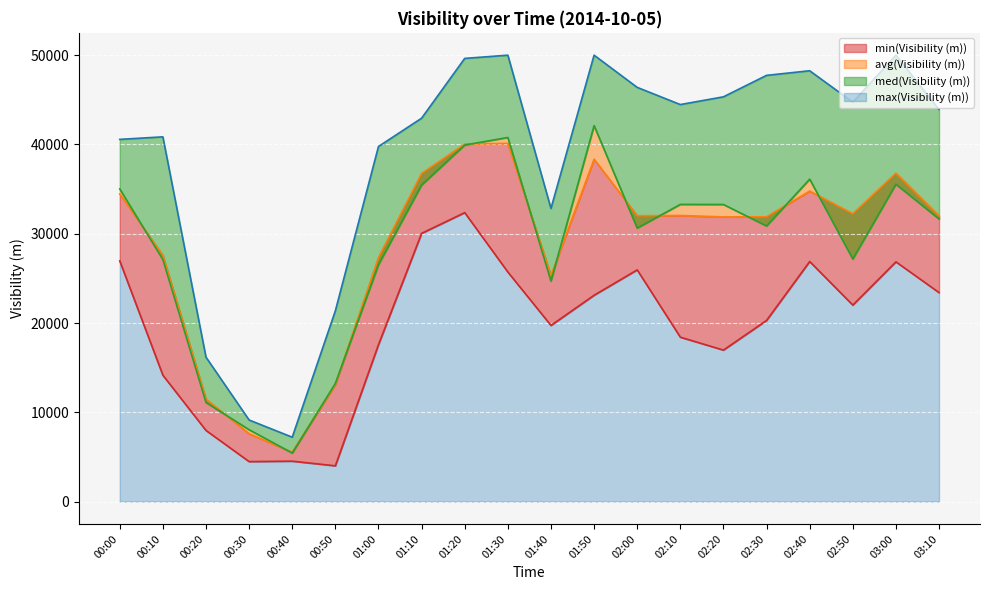

List the labels in order of max(Visibility (m)) value, smallest first.

00:40, 00:30, 00:20, 00:50, 01:40, 01:00, 00:00, 00:10, 01:10, 03:10, 02:10, 02:50, 02:20, 02:00, 02:30, 02:40, 01:20, 01:30, 01:50, 03:00